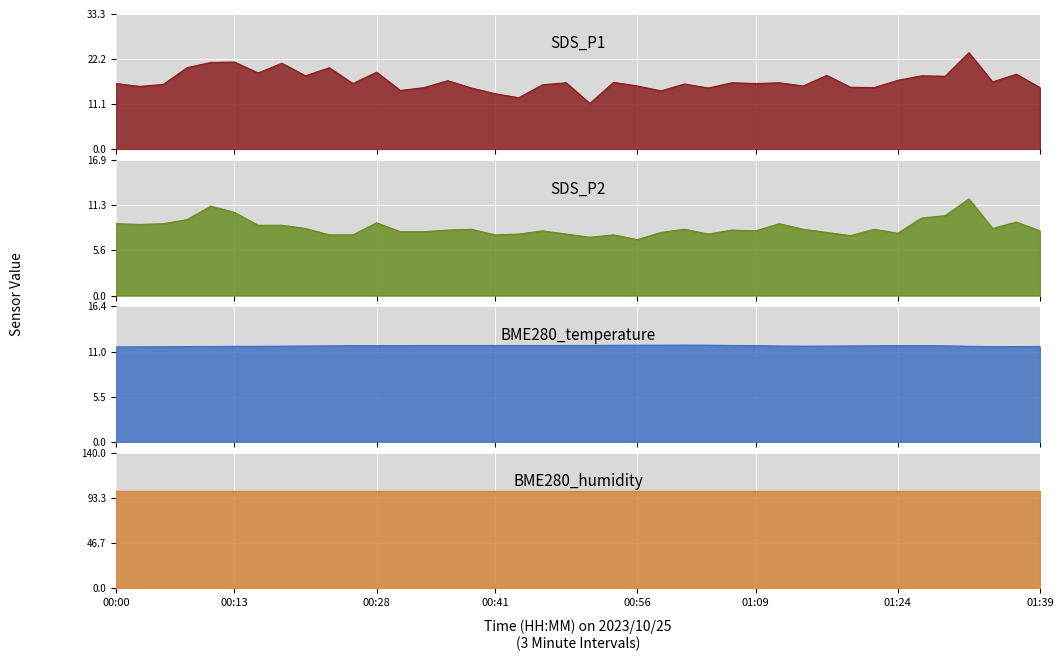

Which has a higher value, 00:18 or 01:14?

00:18